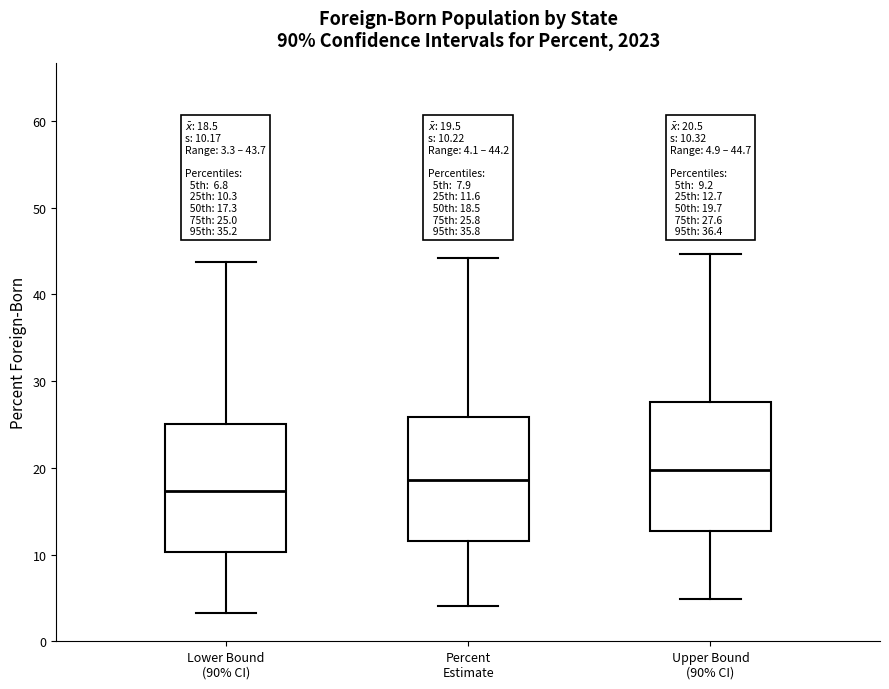

Which box has the highest median line?

Upper Bound (90% CI)